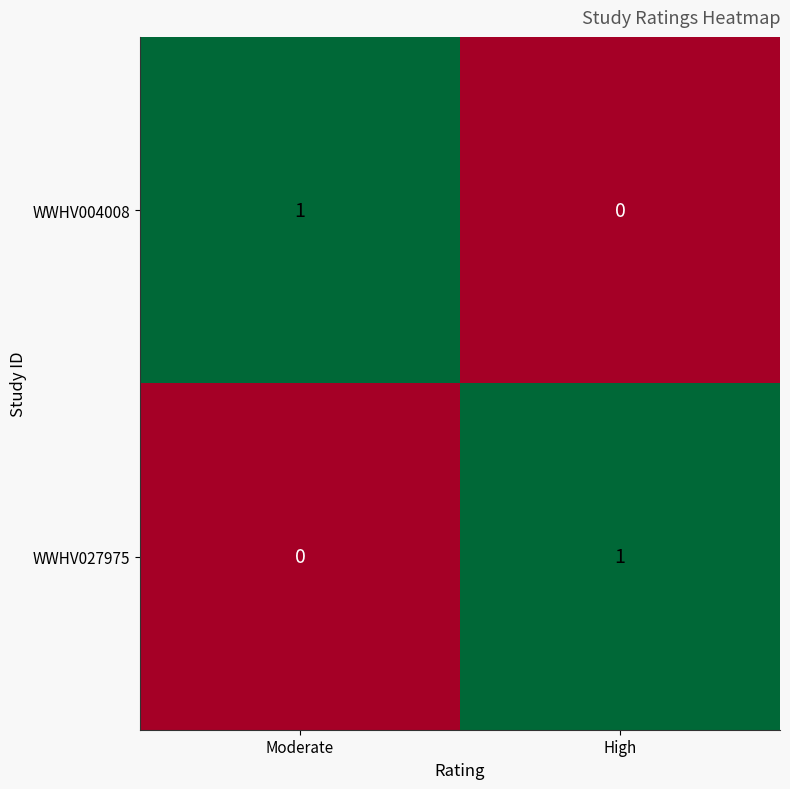

Rank the series at High from lowest to highest value.

WWHV004008, WWHV027975